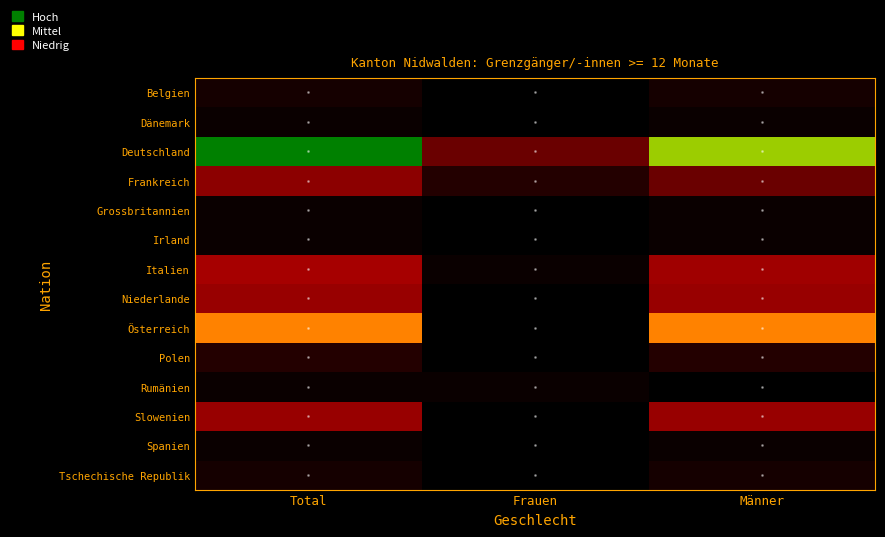

Reading right to left, transcribe all the data shown in this chart.

Belgien: Männer=2	Frauen=0	Total=2
Dänemark: Männer=1	Frauen=0	Total=1
Deutschland: Männer=50	Frauen=9	Total=59
Frankreich: Männer=9	Frauen=3	Total=12
Grossbritannien: Männer=1	Frauen=0	Total=1
Irland: Männer=1	Frauen=0	Total=1
Italien: Männer=15	Frauen=1	Total=16
Niederlande: Männer=14	Frauen=0	Total=14
Österreich: Männer=37	Frauen=0	Total=37
Polen: Männer=3	Frauen=0	Total=3
Rumänien: Männer=0	Frauen=1	Total=1
Slowenien: Männer=14	Frauen=0	Total=14
Spanien: Männer=1	Frauen=0	Total=1
Tschechische Republik: Männer=2	Frauen=0	Total=2